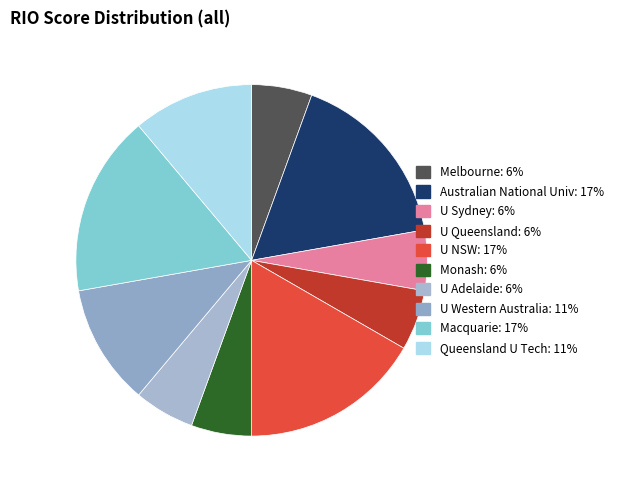

Rank the categories by value from highest to lowest.

Australian National Univ, U NSW, Macquarie, U Western Australia, Queensland U Tech, Melbourne, U Sydney, U Queensland, Monash, U Adelaide